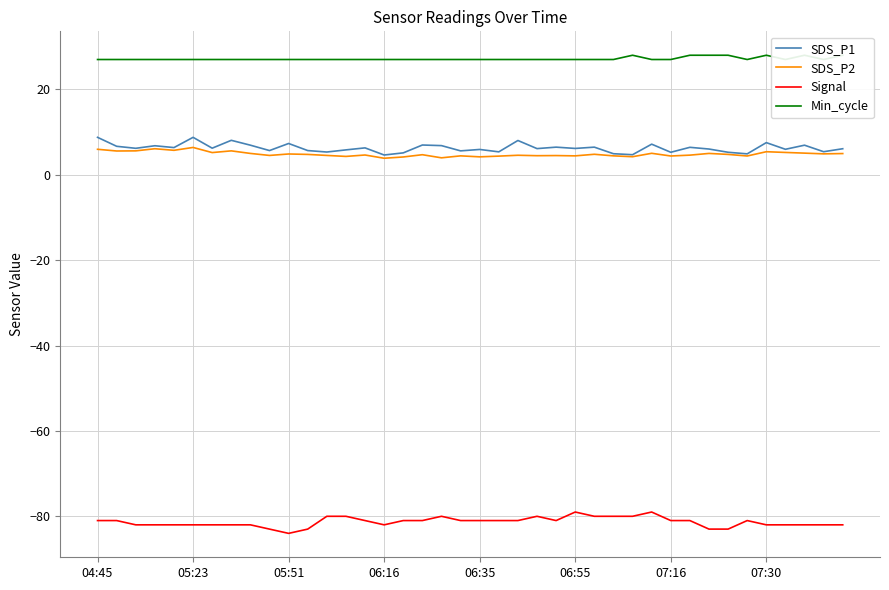

True or false: Min_cycle has a value of 27.0 at 38.

True